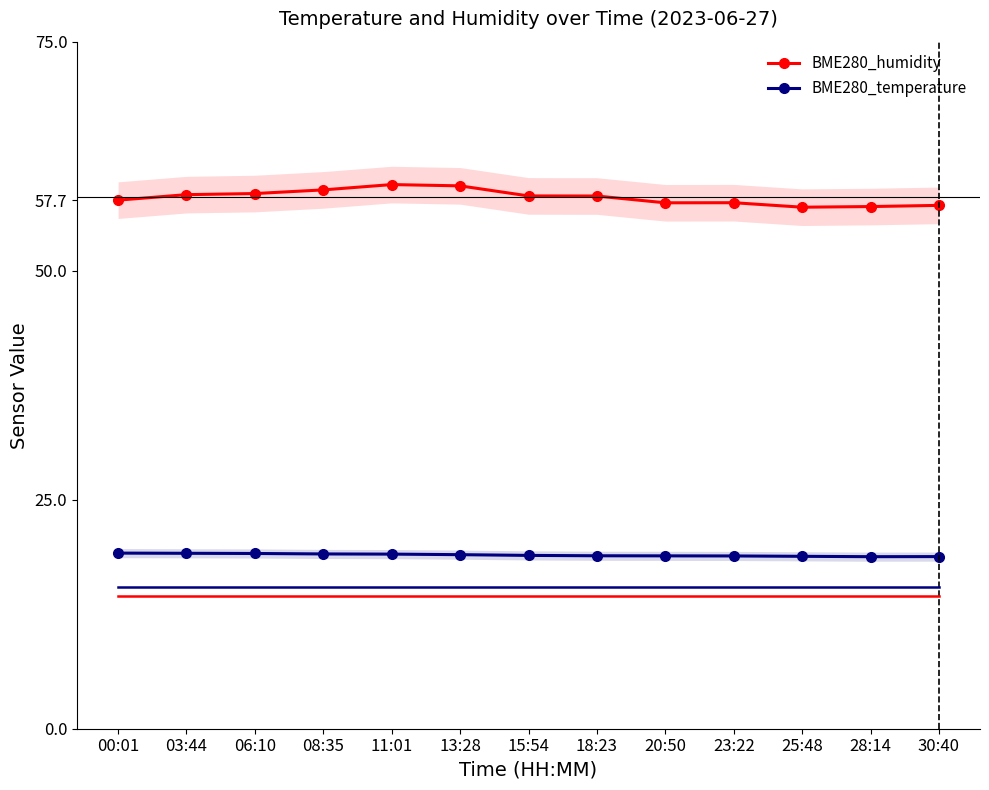

Which series changed the most between 13:28 and 15:54?

BME280_humidity